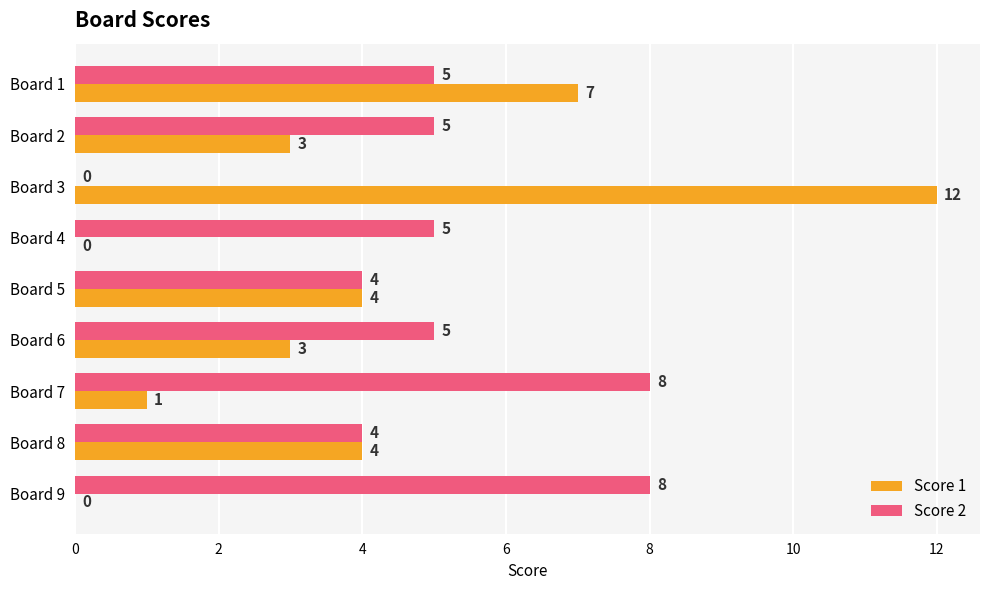

What is the maximum value for Score 1?

12